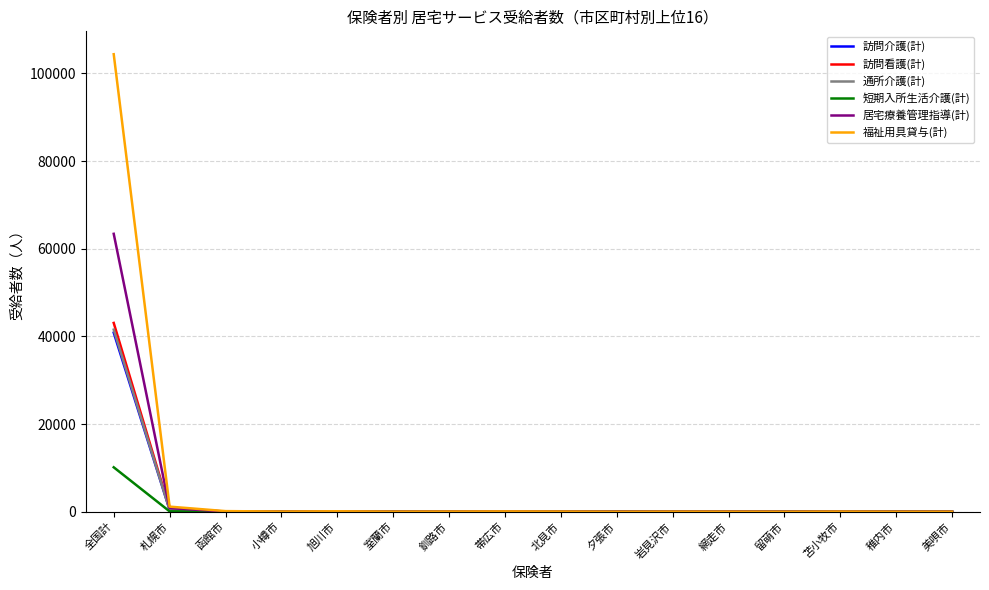

At which category is the sum across all series the highest?

全国計